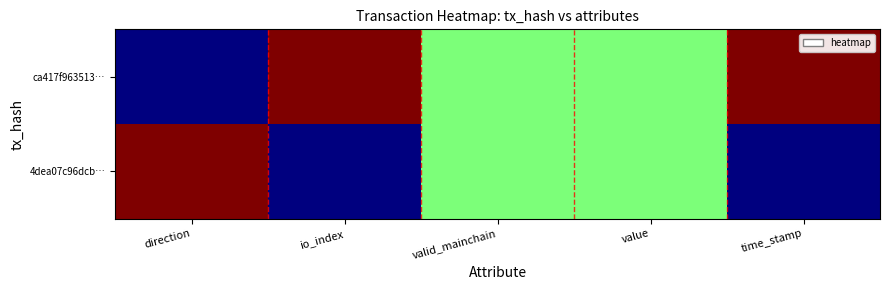

At how many categories does at least one series exceed 0?

5